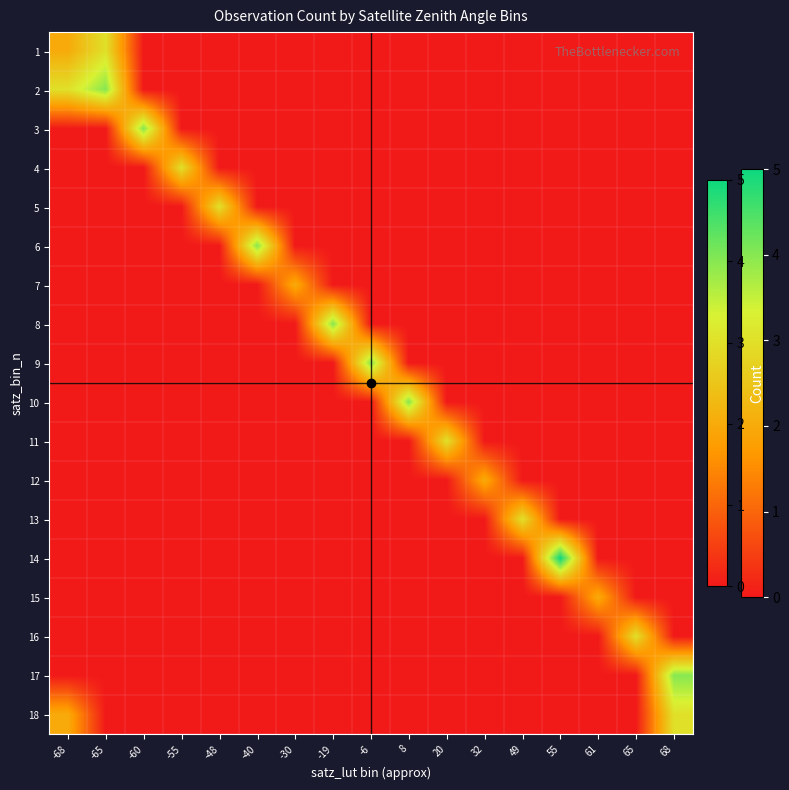

Which label corresponds to the smallest value in the chart?

-60